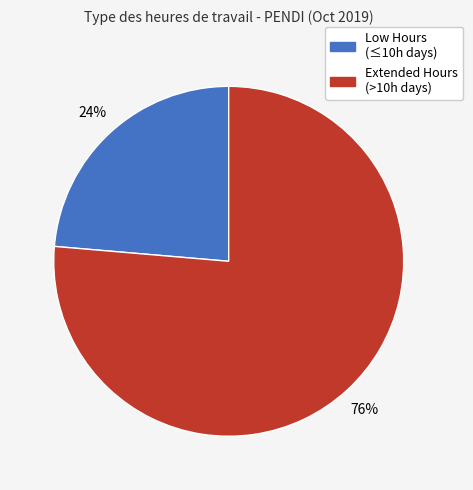

Which has a higher value, Low Hours (≤10h days) or Extended Hours (>10h days)?

Extended Hours (>10h days)